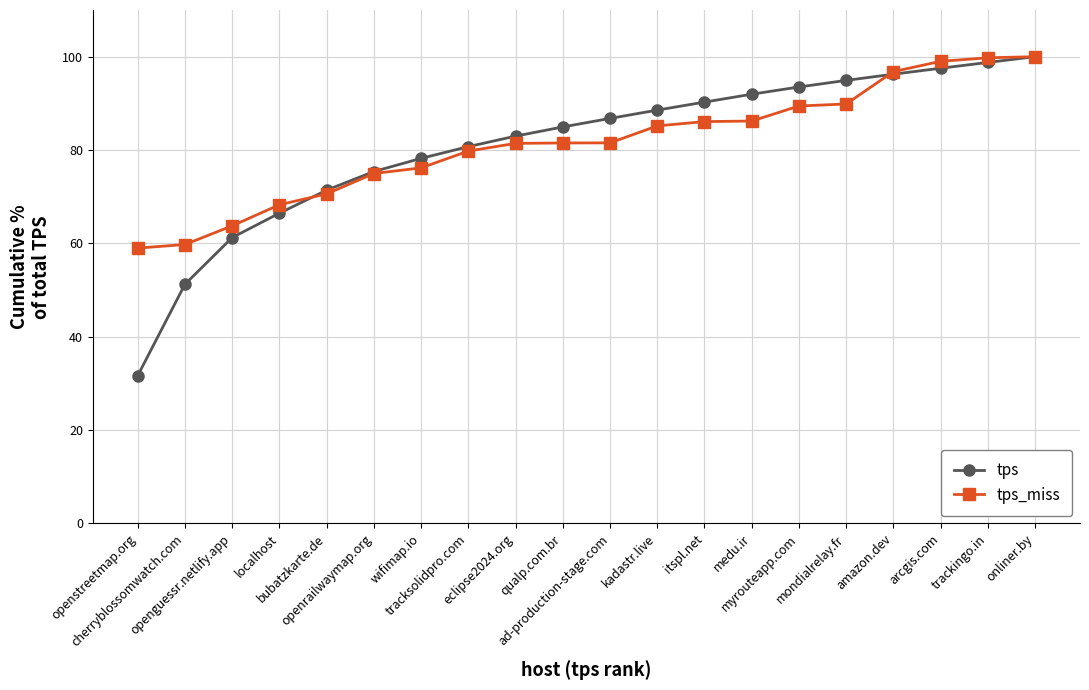

What is the smallest value displayed?

31.7